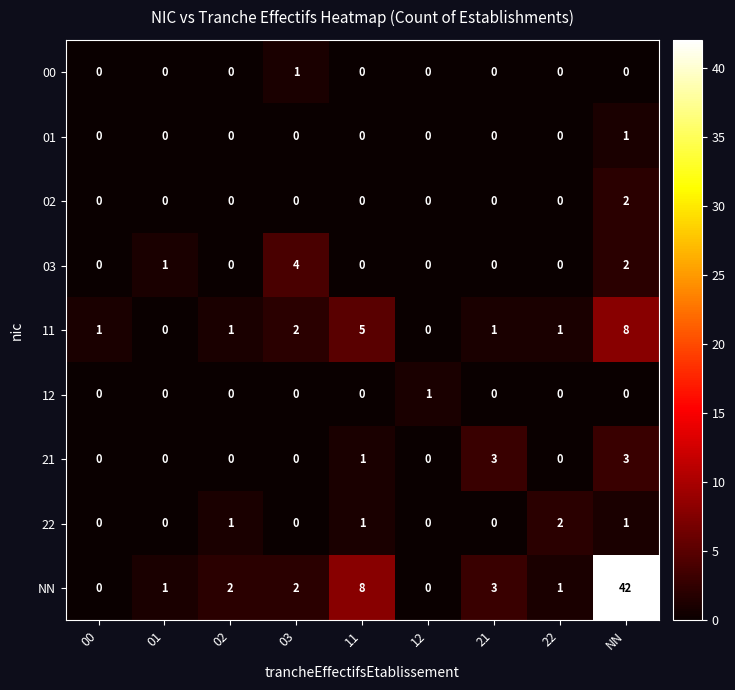

How many categories are shown in the chart?

9